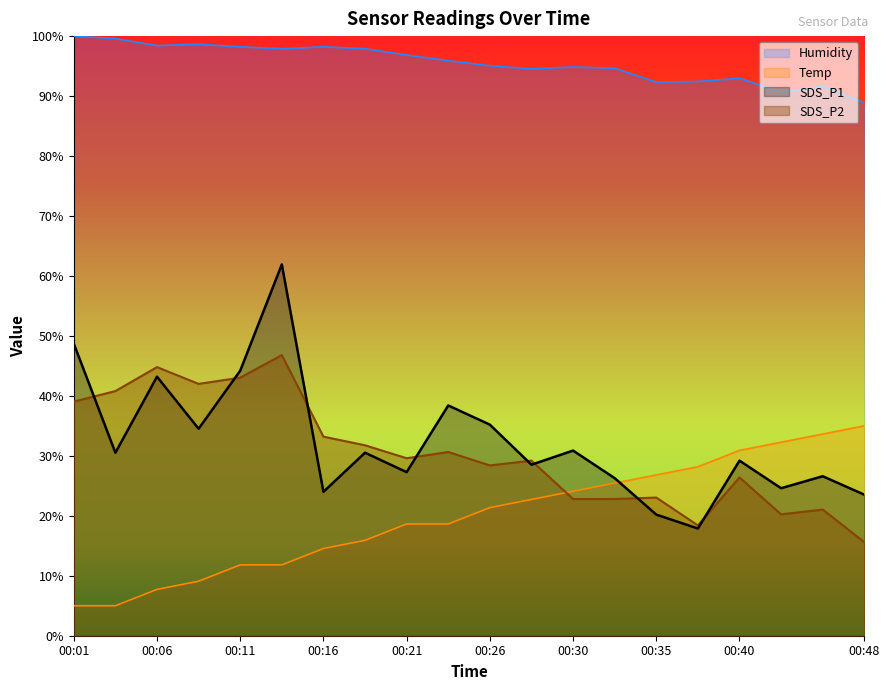

After their last crossing, which series has the higher values: Temp or SDS_P2?

Temp